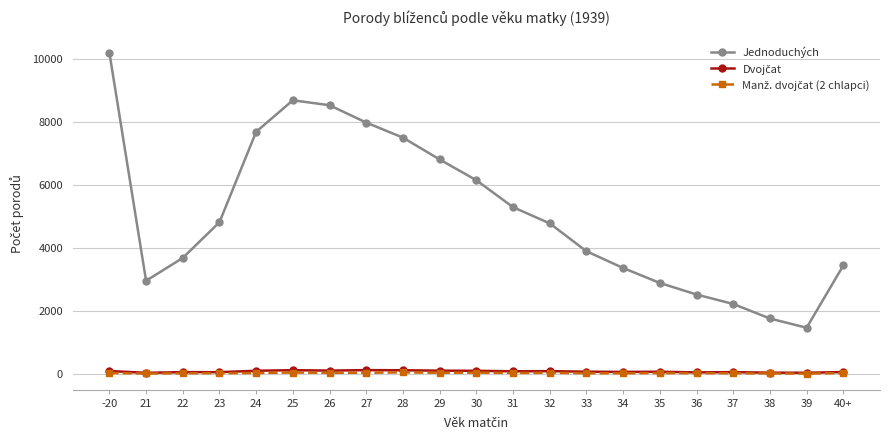

At how many categories does at least one series exceed 513?

21